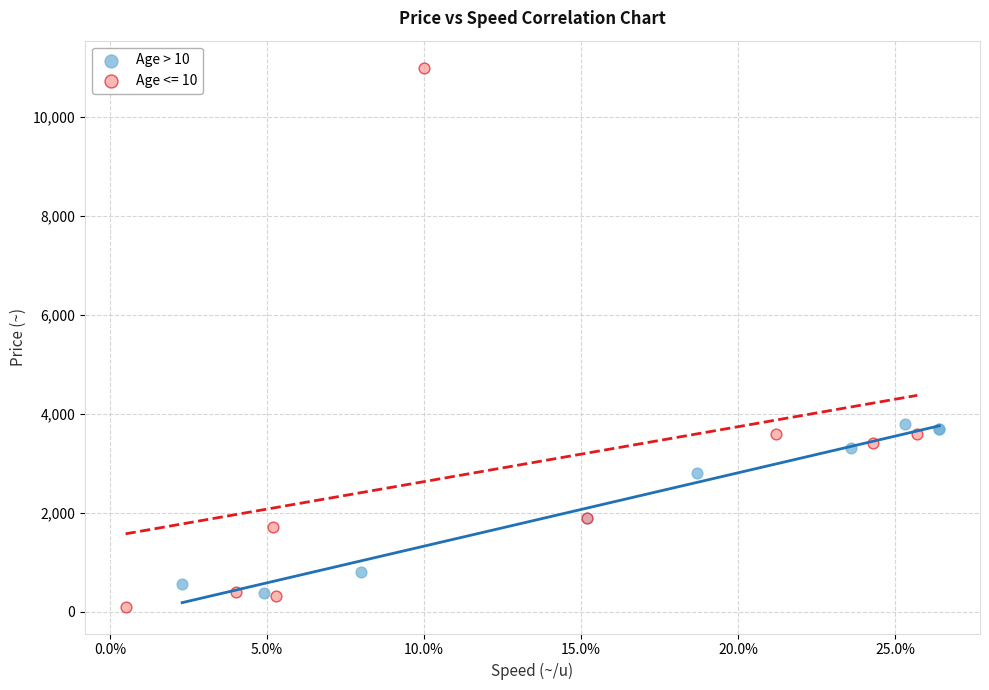

Which series has the largest Y range (max minus min)?

Age <= 10